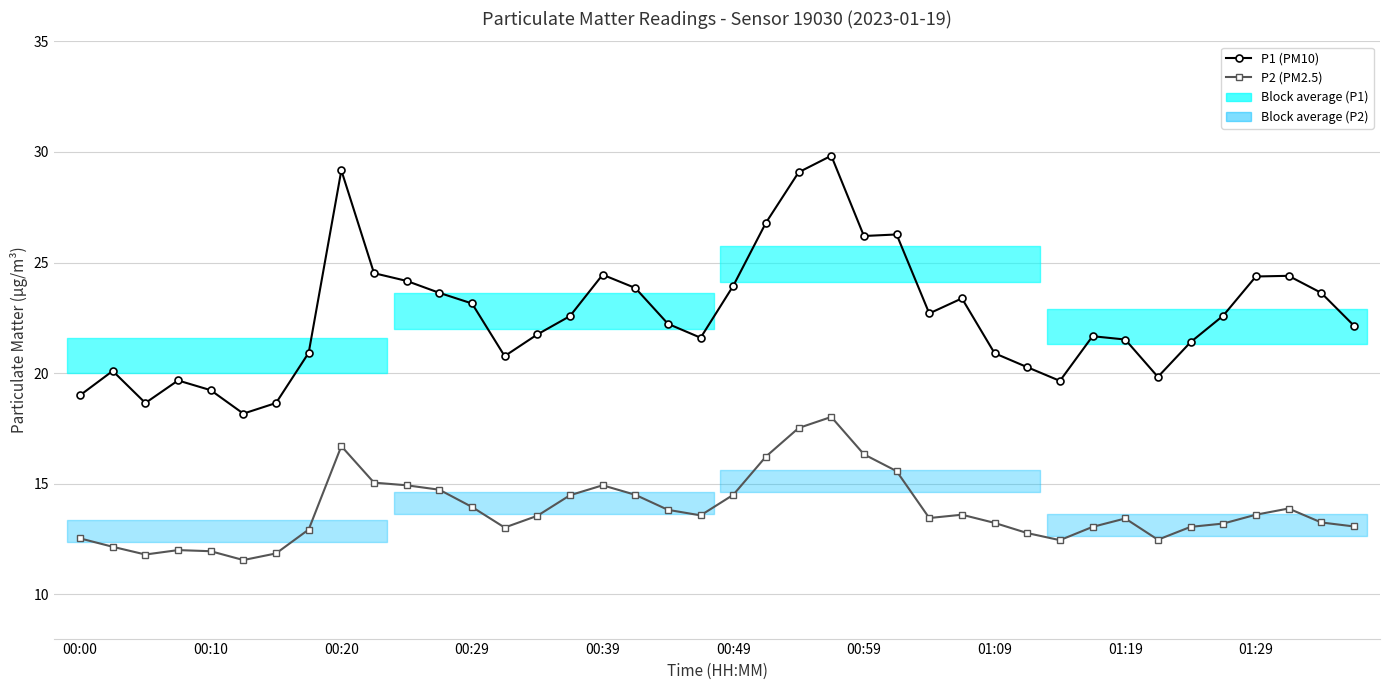

Reading right to left, transcribe all the data shown in this chart.

P1 (PM10): 22.1	23.6	24.4	24.4	22.6	21.4	19.8	21.5	21.7	19.6	20.3	20.9	23.4	22.7	26.3	26.2	29.8	29.1	26.8	23.9	21.6	22.2	23.9	24.4	22.6	21.8	20.8	23.1	23.6	24.2	24.5	29.2	20.9	18.6	18.2	19.2	19.7	18.6	20.1	19.0
P2 (PM2.5): 13.1	13.2	13.9	13.6	13.2	13.1	12.5	13.4	13.1	12.4	12.8	13.2	13.6	13.4	15.6	16.3	18.0	17.5	16.2	14.5	13.6	13.8	14.5	14.9	14.5	13.6	13.0	13.9	14.7	14.9	15.1	16.7	12.9	11.8	11.6	11.9	12.0	11.8	12.2	12.5